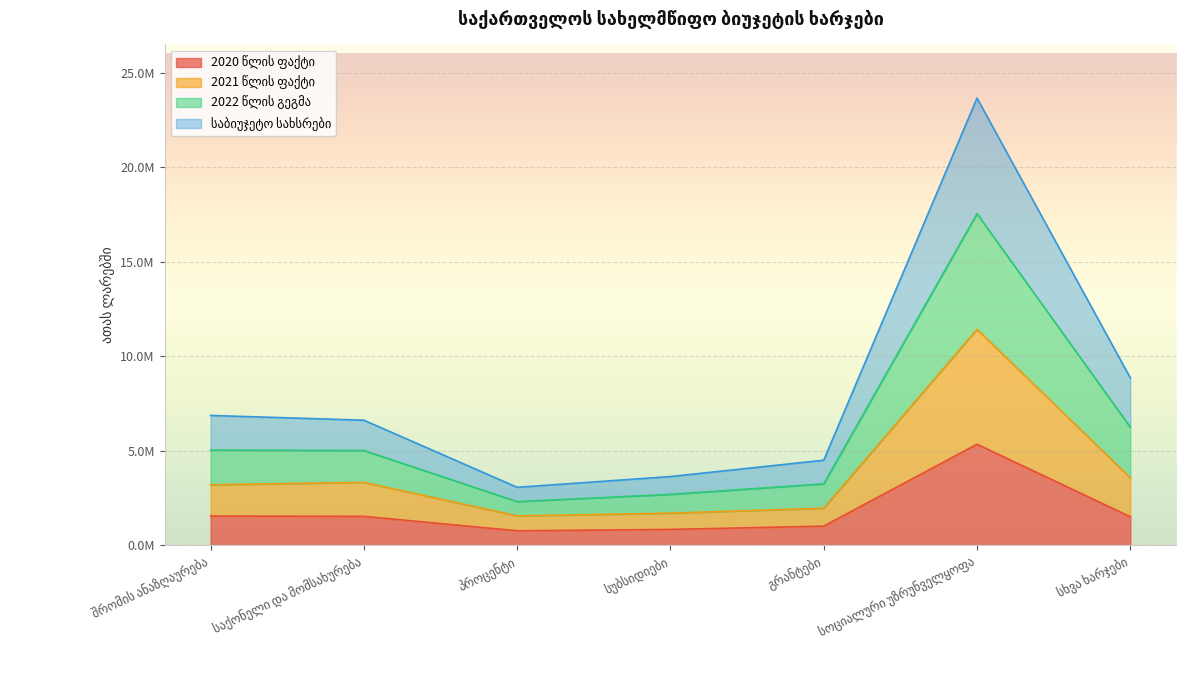

How many categories are shown in the chart?

7